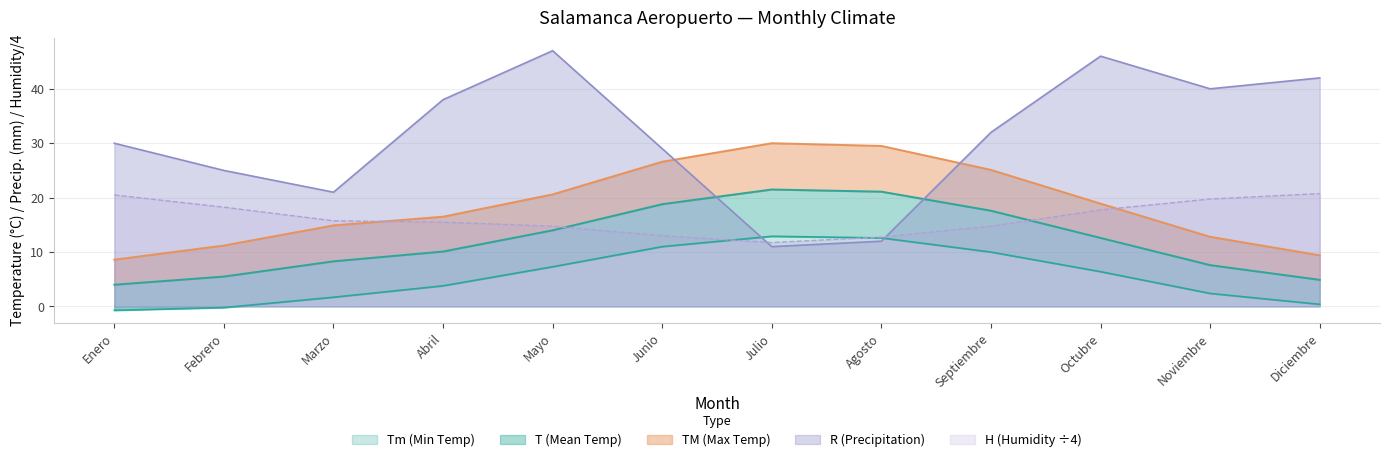

How many intersections are there between TM (Max Temp) and H (Humidity)?

2